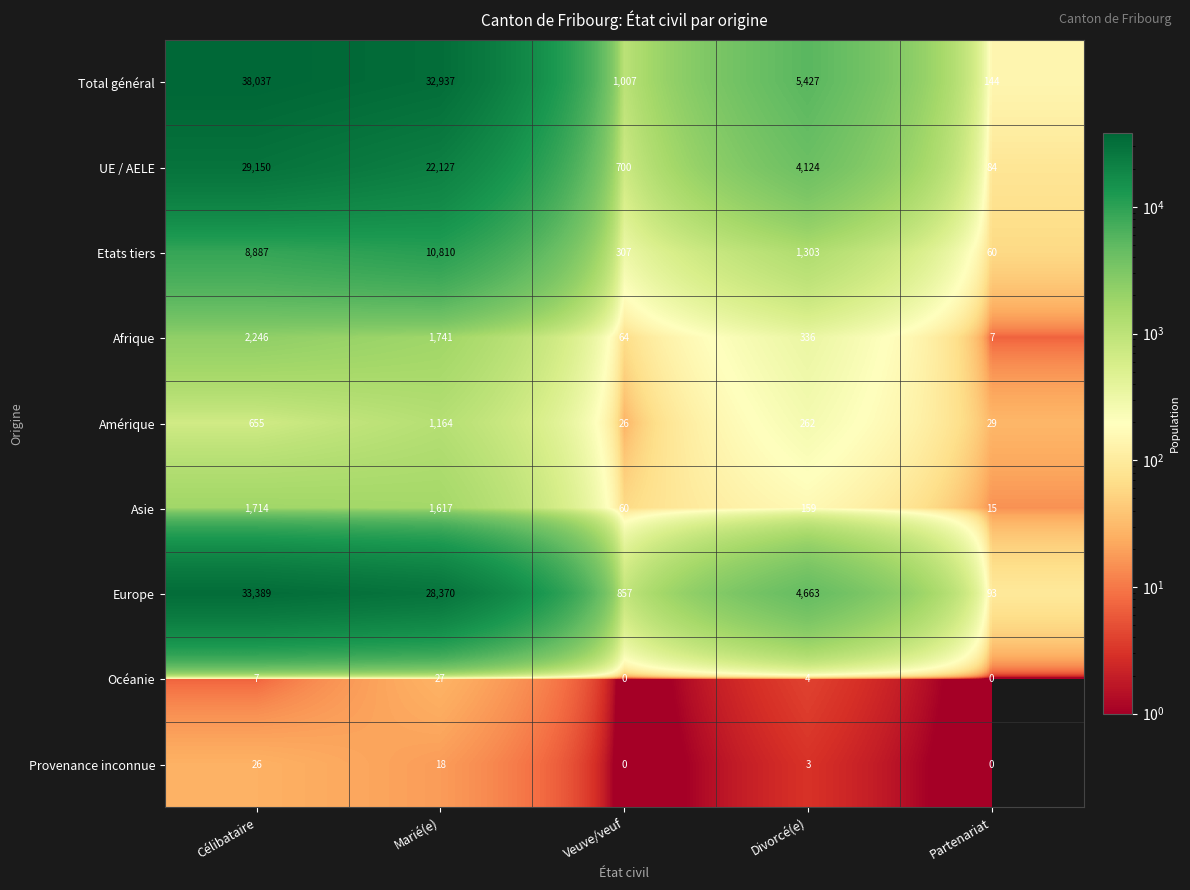

What is the approximate value of Provenance inconnue at Célibataire, to the nearest 10?

30